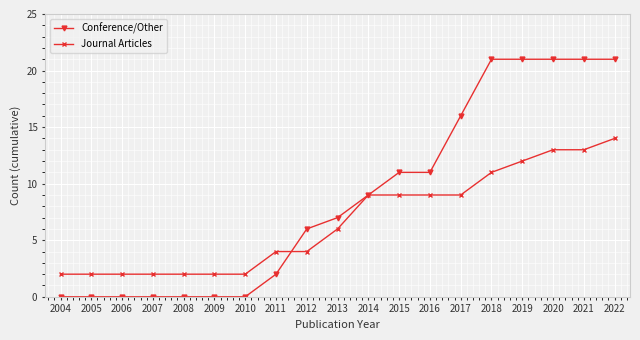

What is the value of the Journal Articles point at the 18th from the left?

13